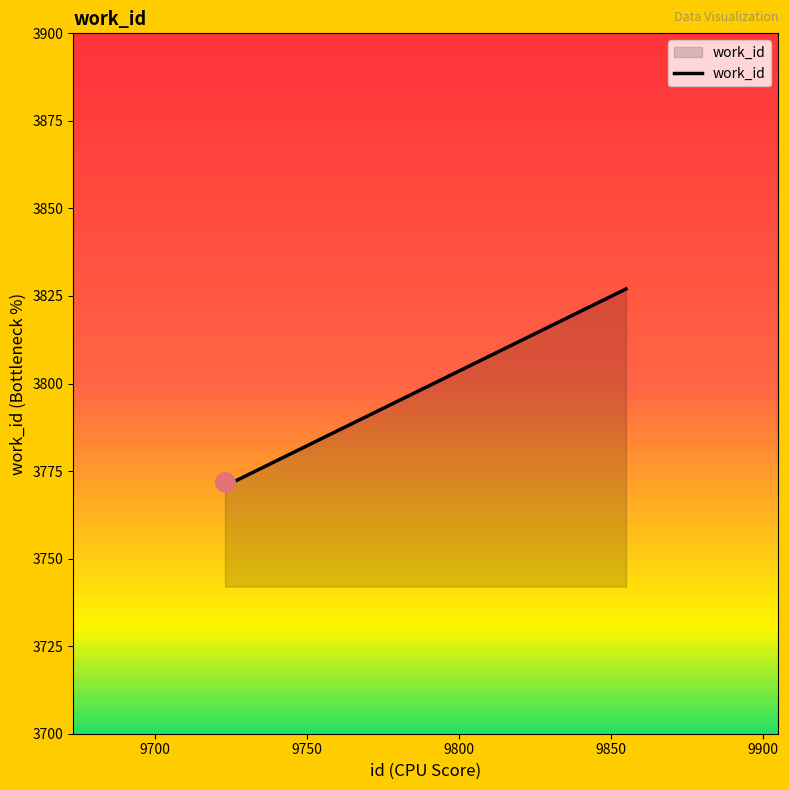

How many categories are shown in the chart?

3